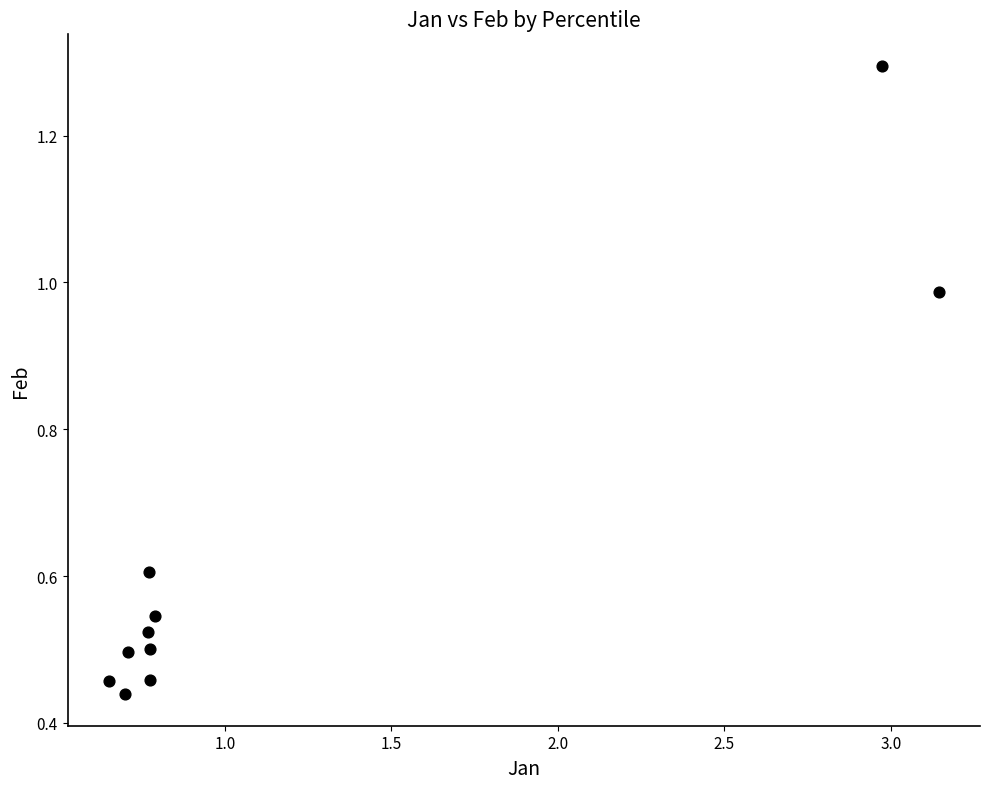

What is the average Y value?

0.6